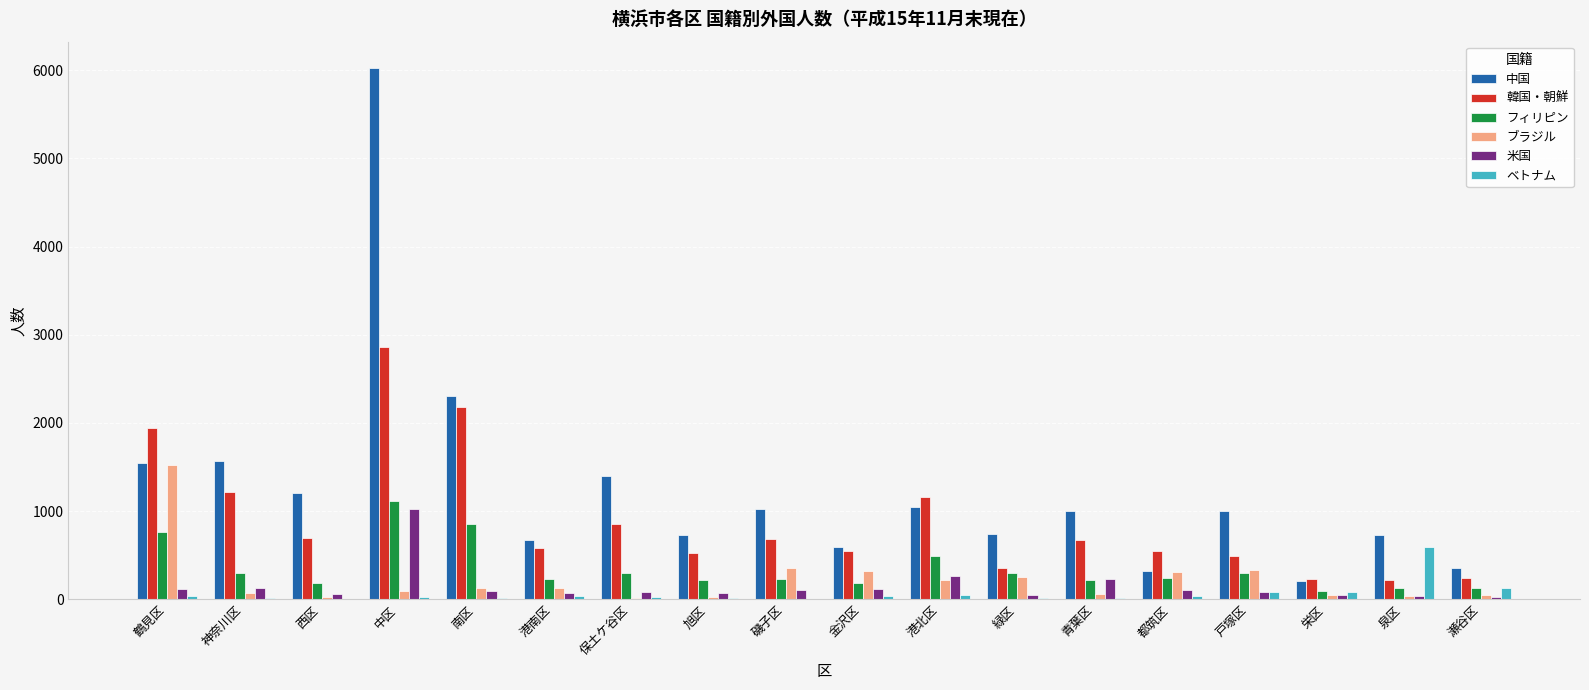

Is the value of 中国 at 保土ケ谷区 greater than the value of 米国 at 金沢区?

Yes